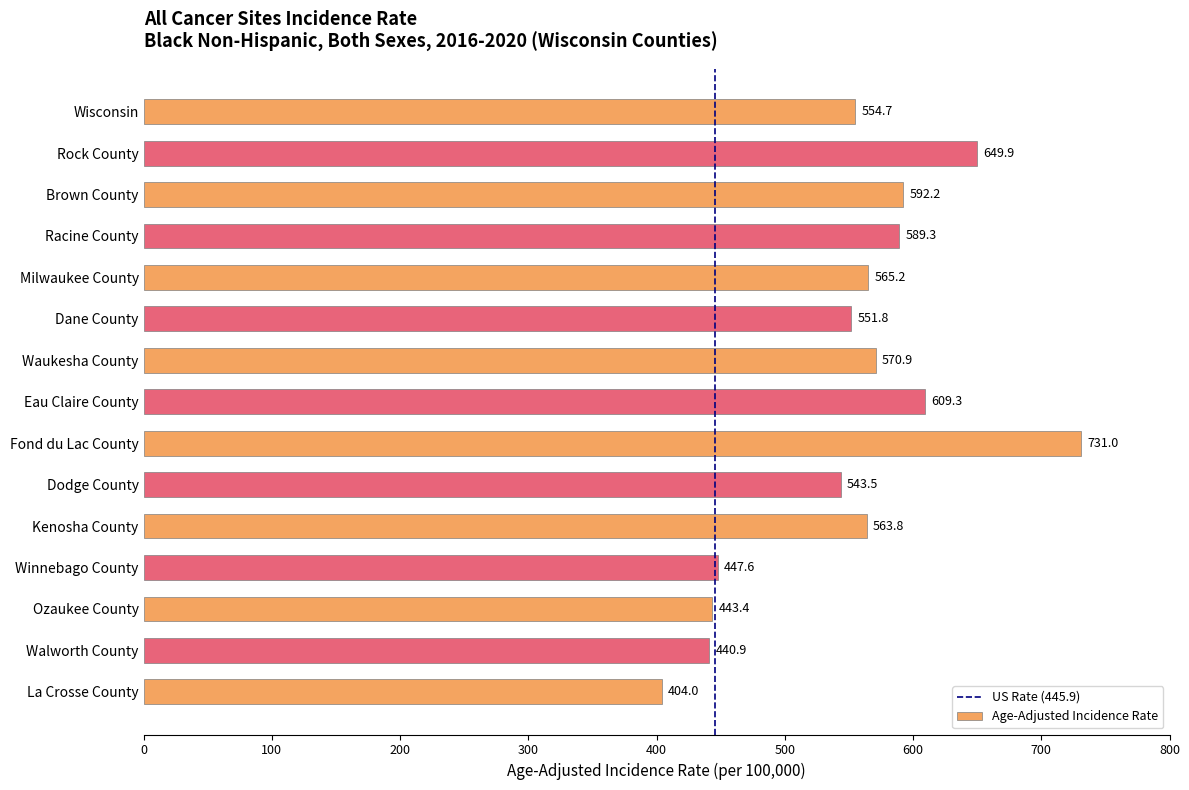

What is the difference between the values at Waukesha County and Ozaukee County?

127.5